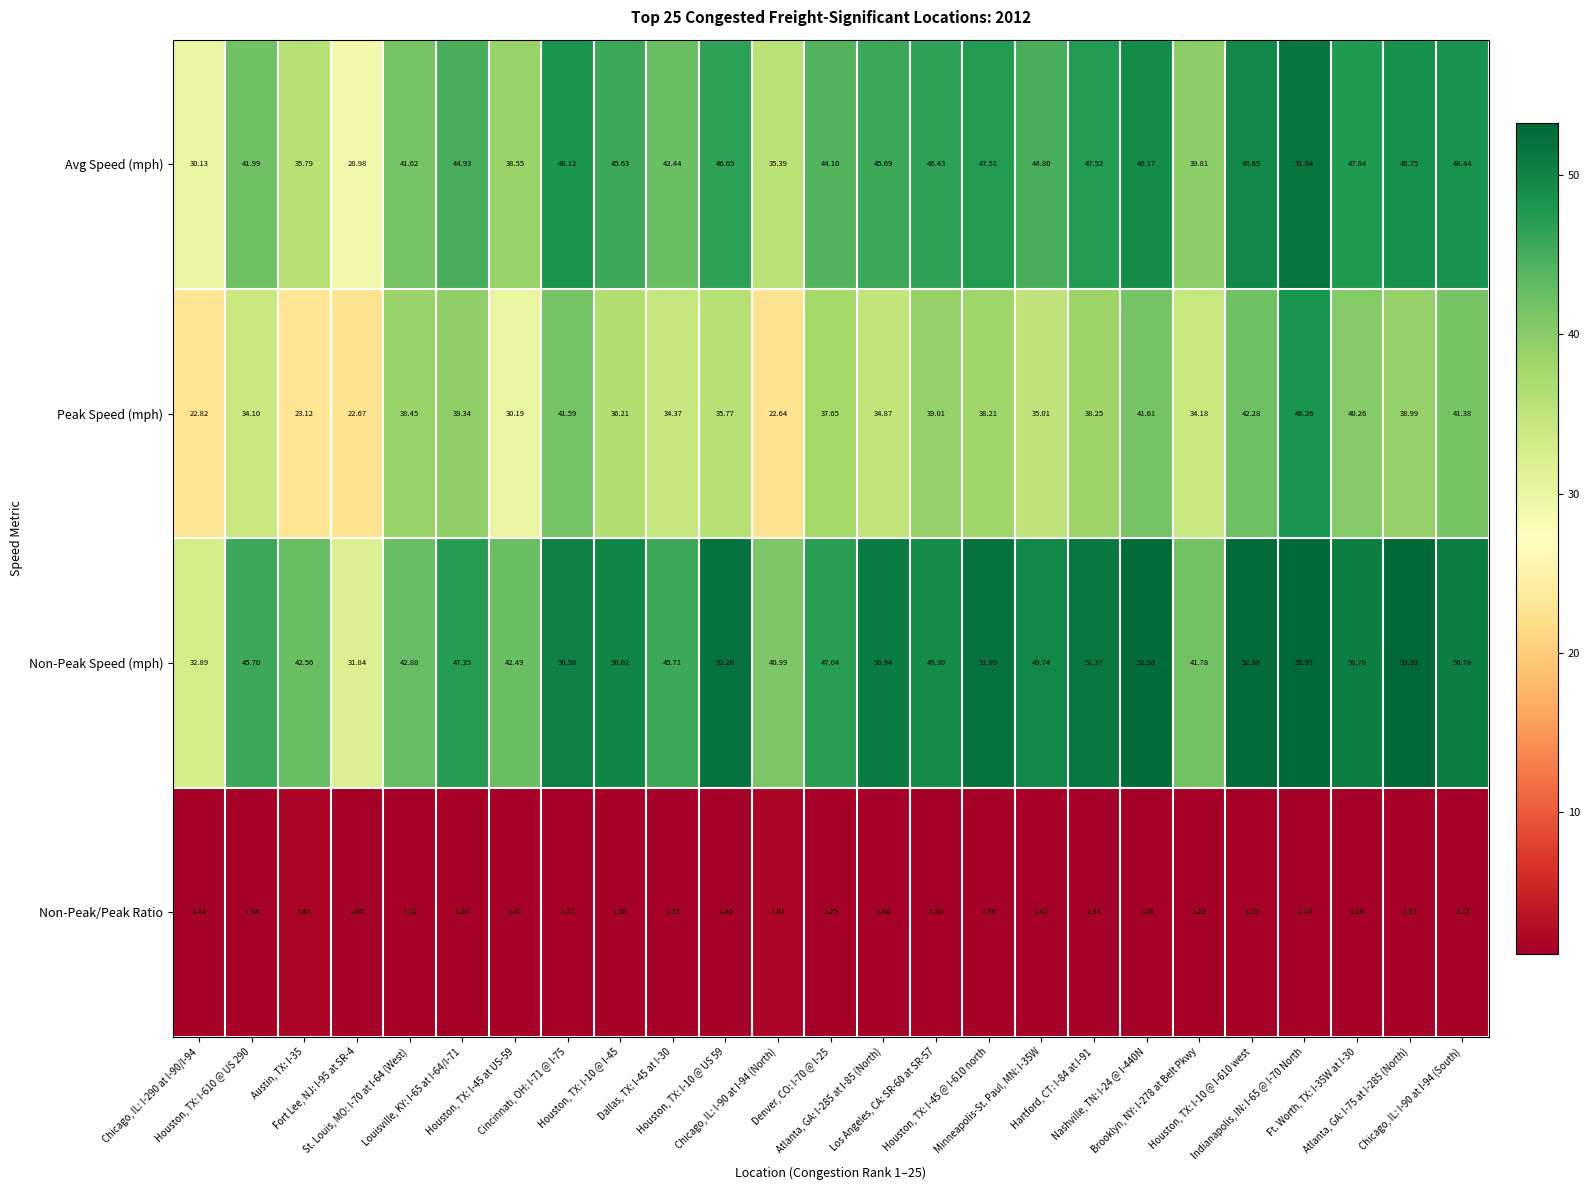

Which series has the largest total across all categories?

Non-Peak Speed (mph)